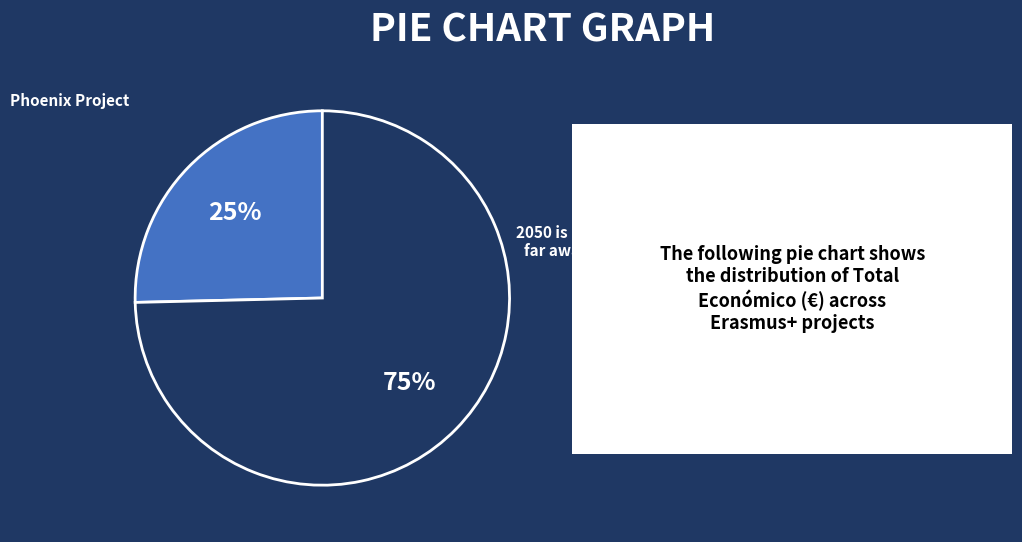

Which category accounts for the majority?

2050 is not far away